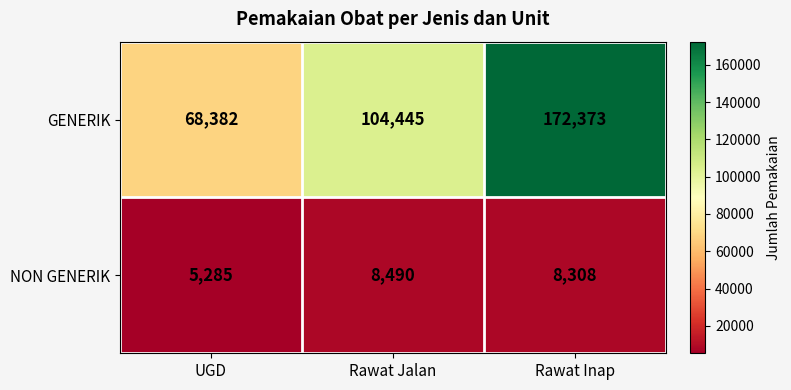

Which series has the largest total across all categories?

GENERIK